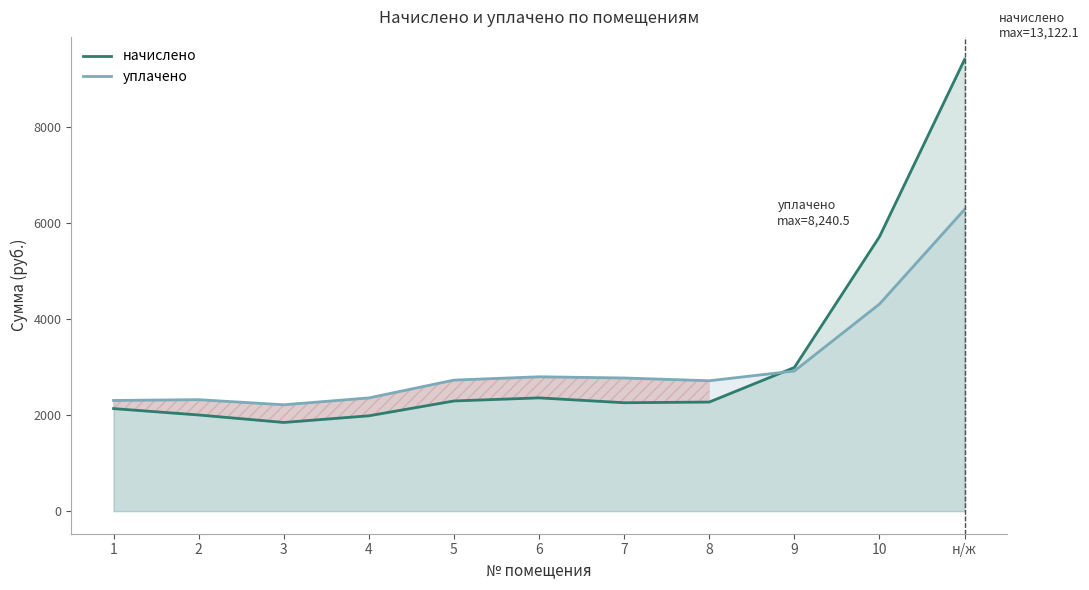

How many data points does each series have?

11